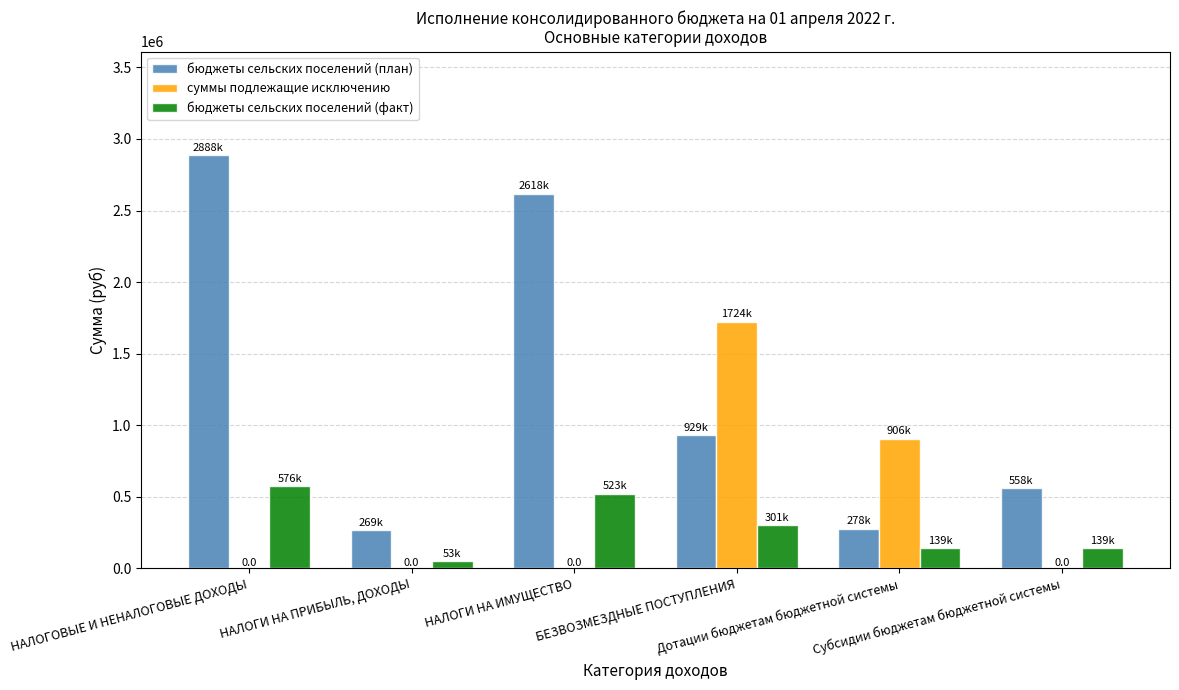

What is the sum of all суммы подлежащие исключению values?

2631252.0